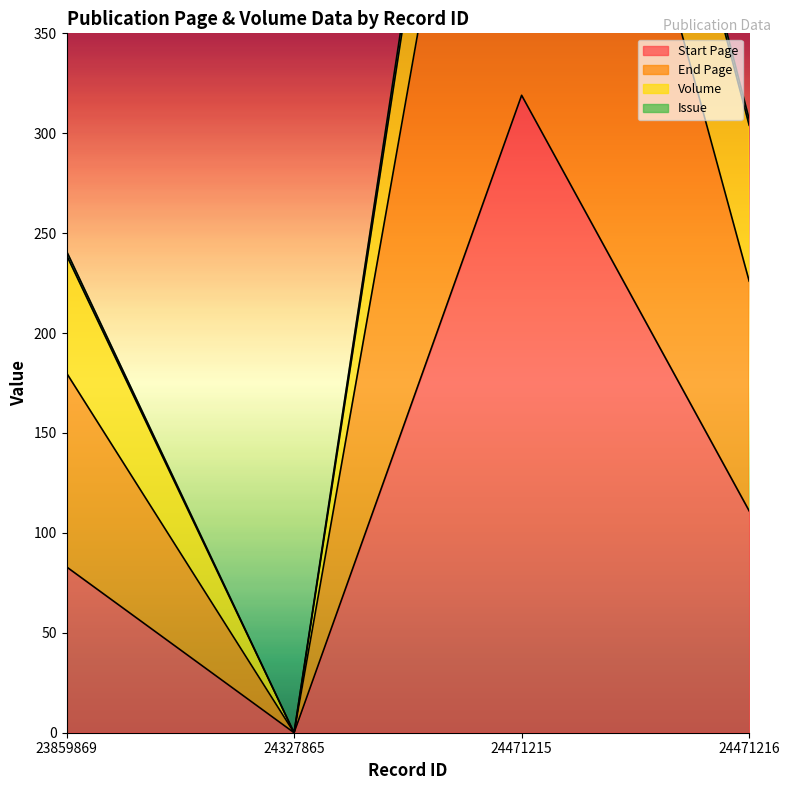

The value of Start Page at 24327865 is 0. True or false?

True